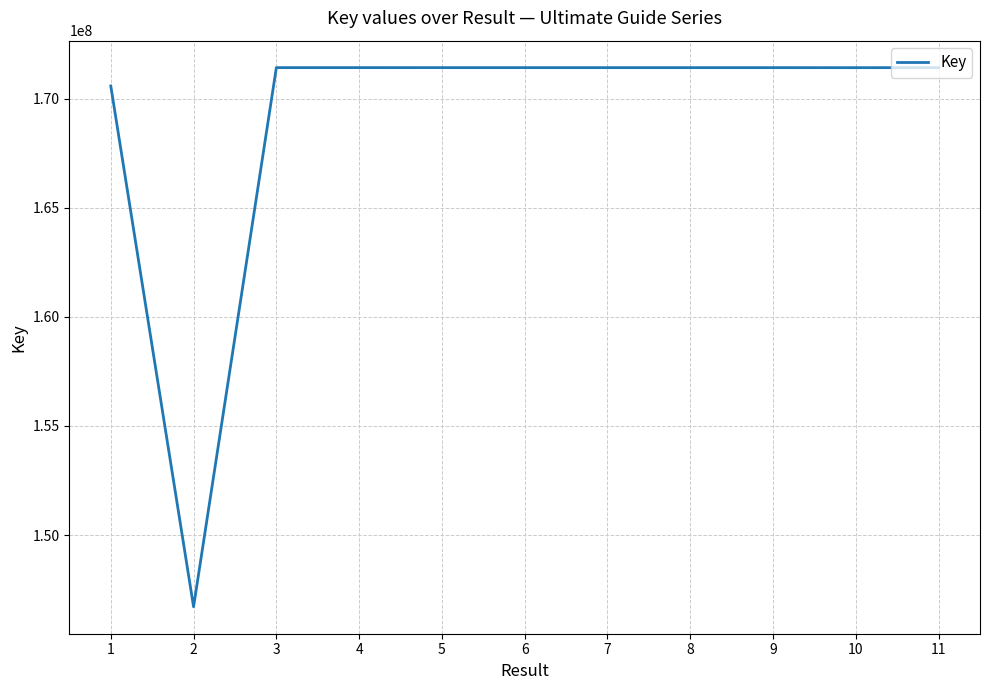

How many series are shown in this chart?

1